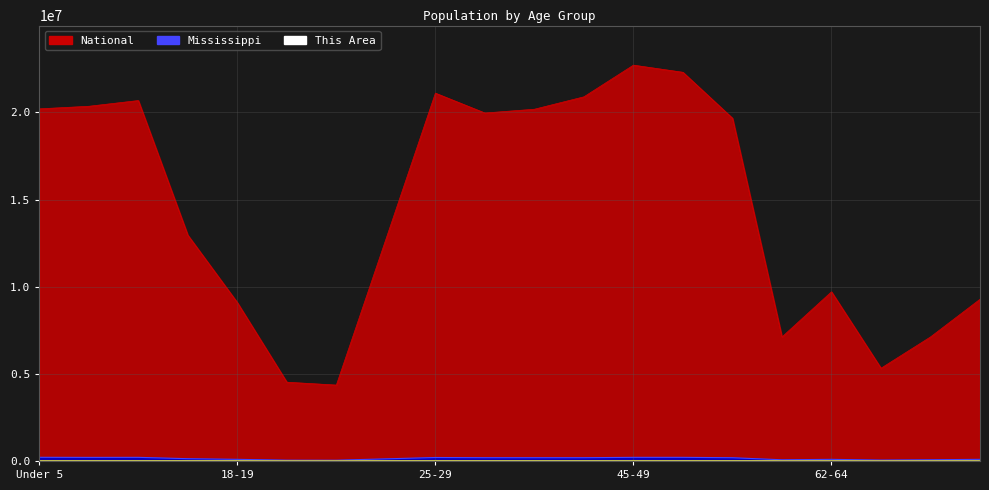

How many interior local peaks does the This Area series have?

4